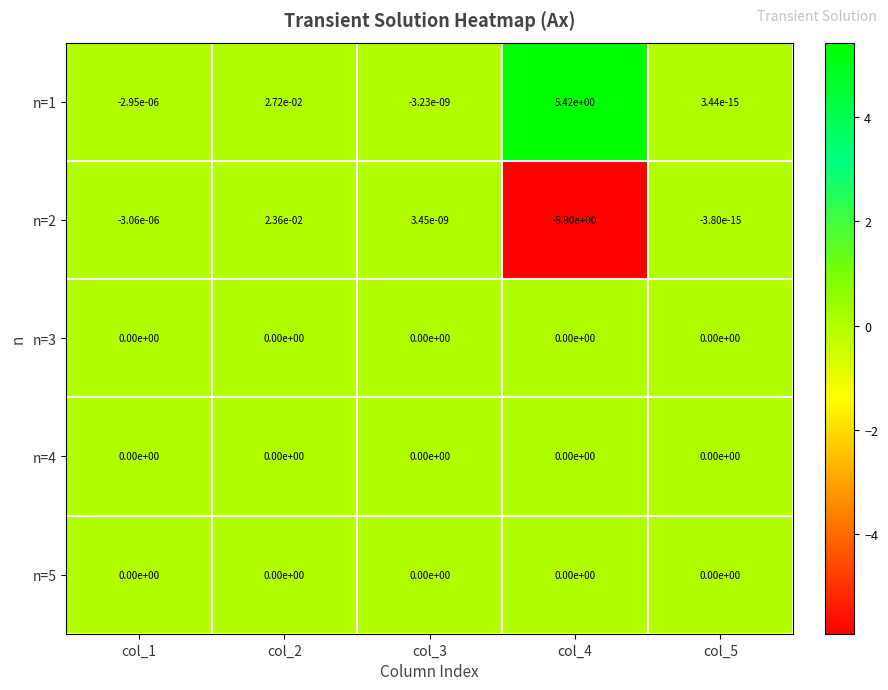

Which series has the largest total across all categories?

n=1